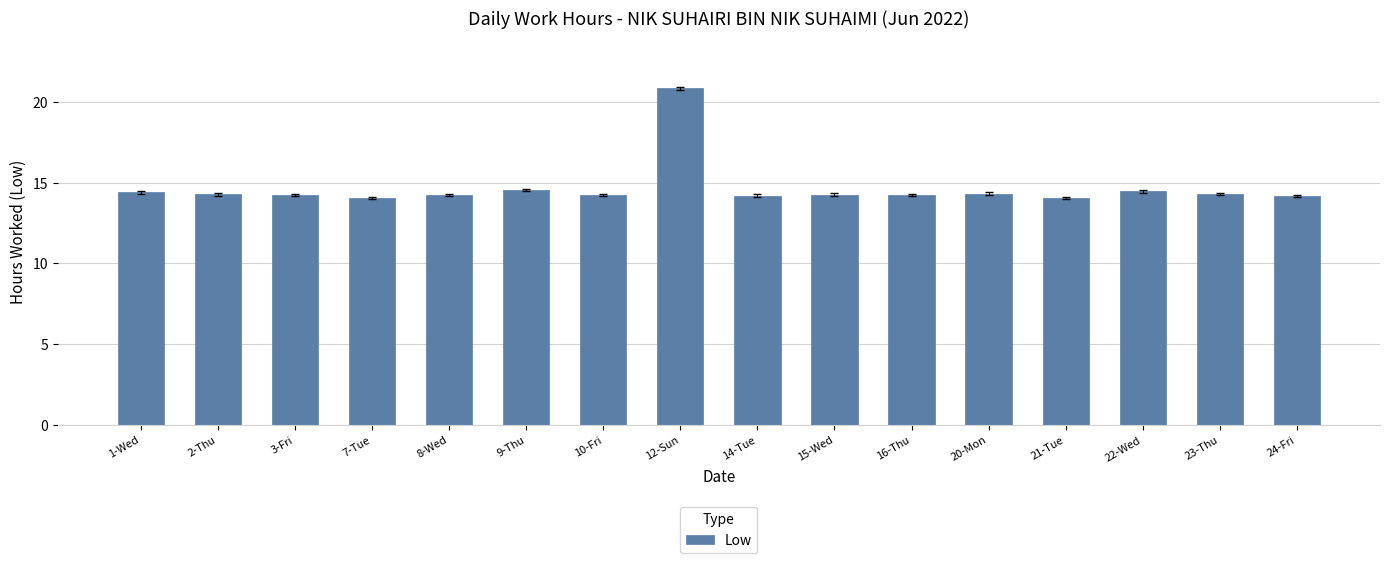

What is the label of the 8th bar from the left?

12-Sun